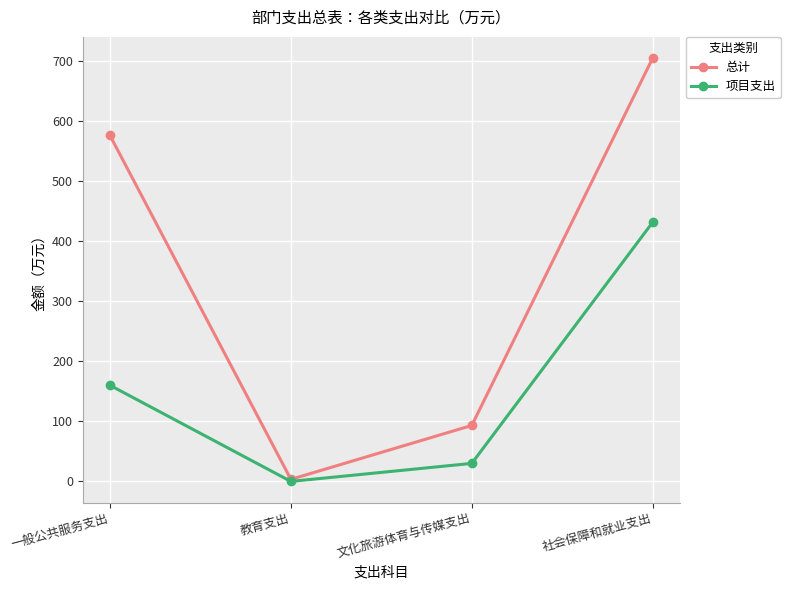

Reading left to right, list all the values displayed in this chart.

总计: 一般公共服务支出=575.9	教育支出=3.4	文化旅游体育与传媒支出=93.2	社会保障和就业支出=704.7
项目支出: 一般公共服务支出=160.0	教育支出=0.0	文化旅游体育与传媒支出=30.0	社会保障和就业支出=431.4